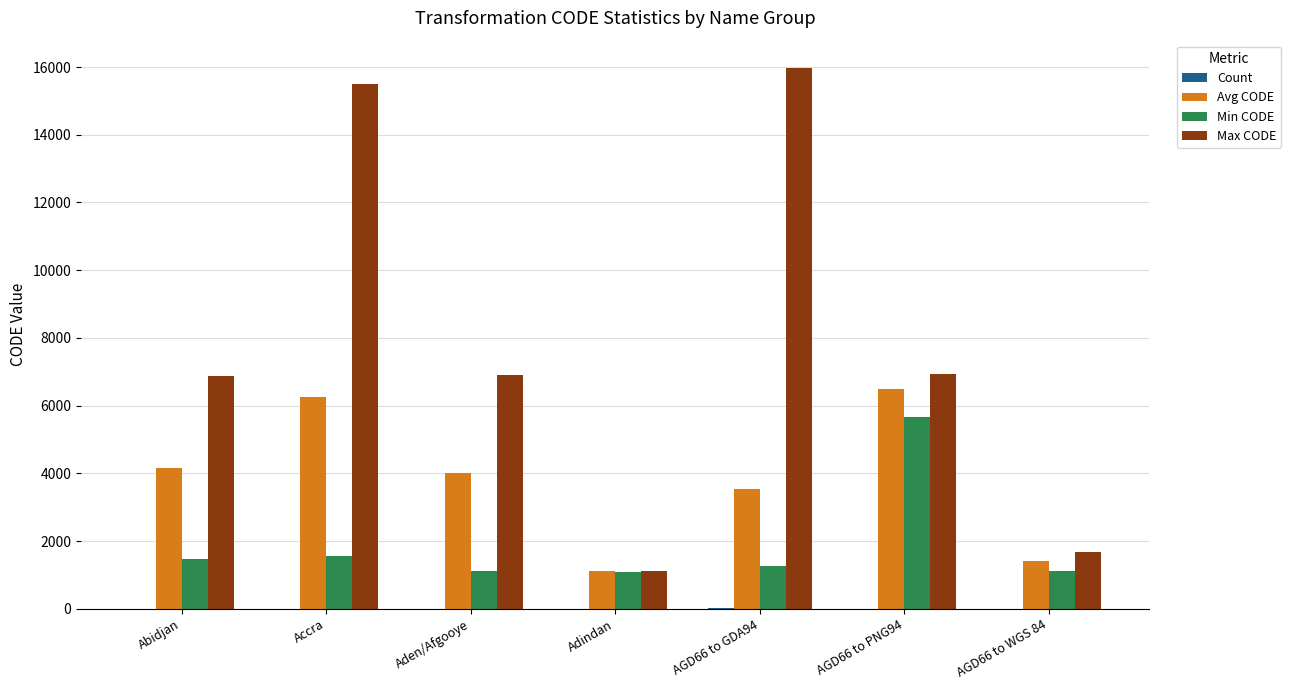

At which label is Avg CODE closest to 3795?

Aden/Afgooye